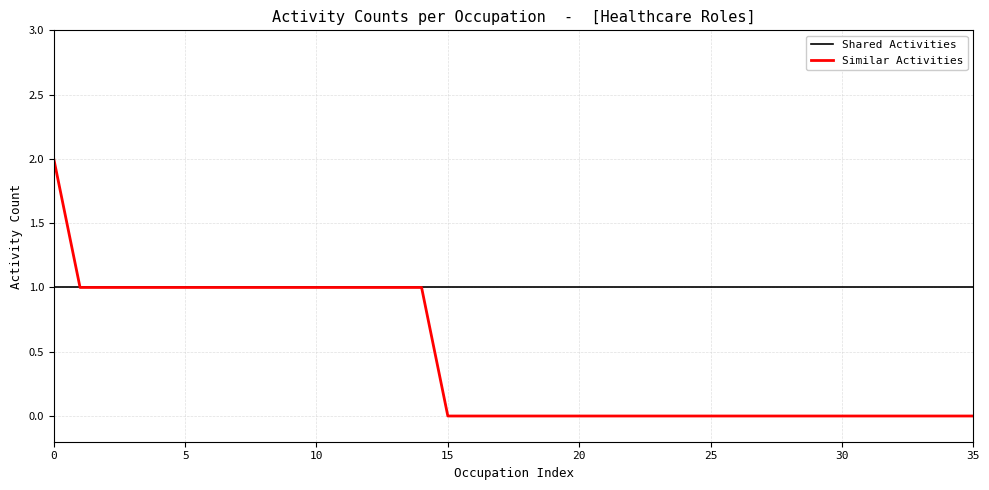

Which series has the widest spread of values?

Similar Activities